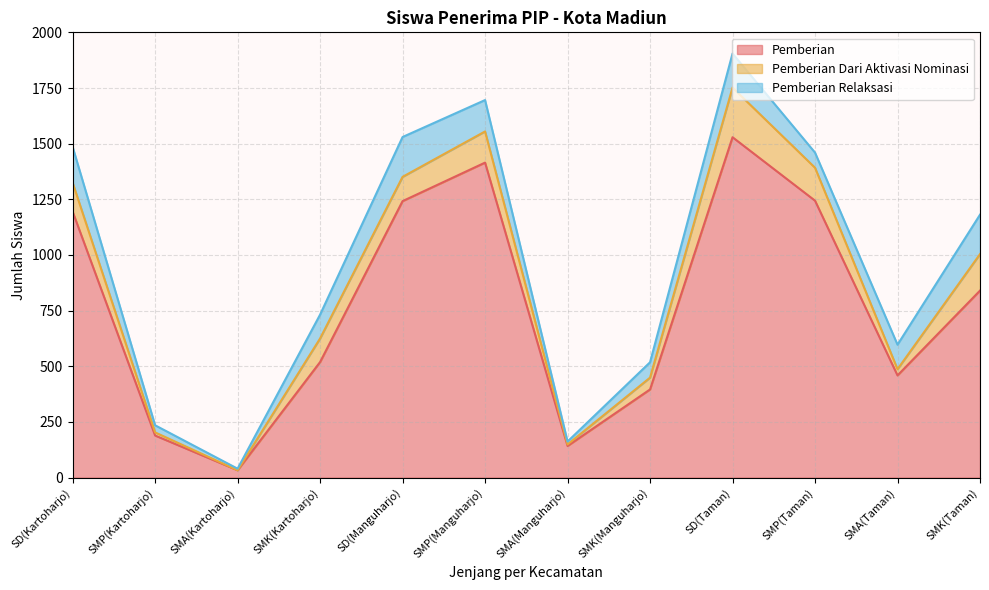

What is the spread (max minus min) of values at SD(Taman)?

1376